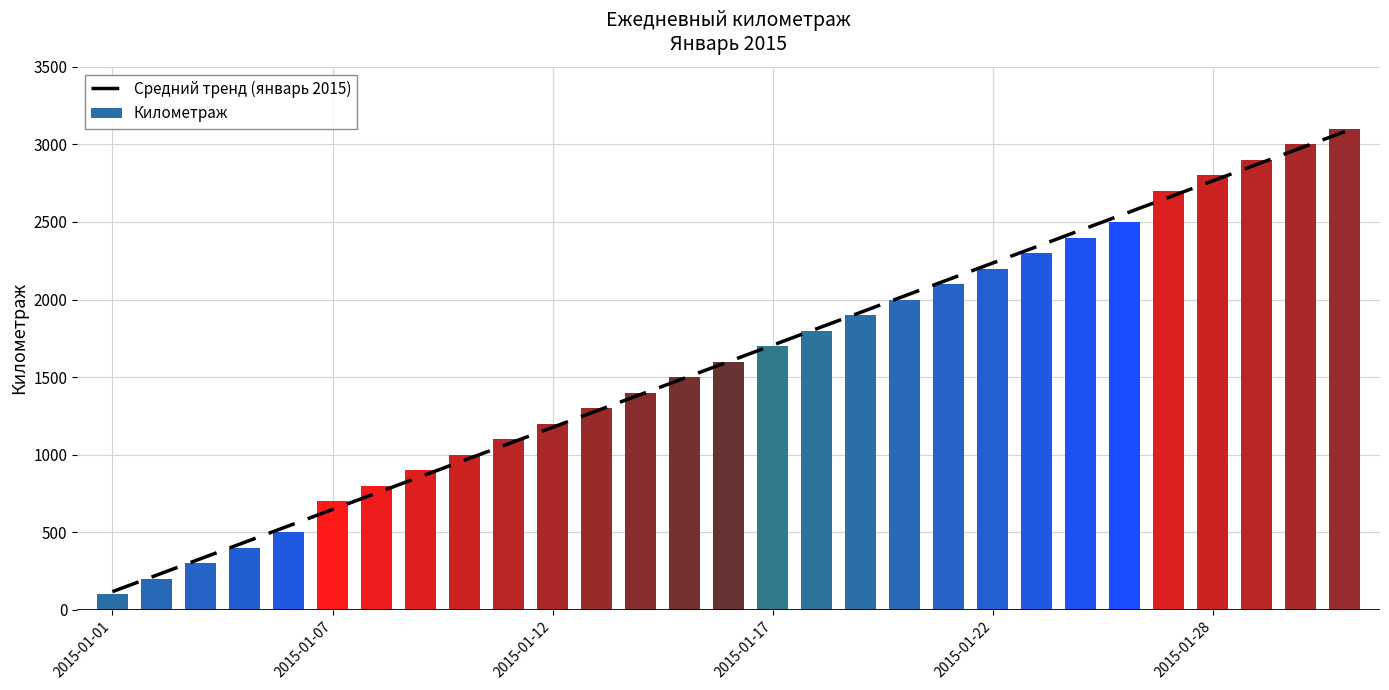

Is it true that Километраж equals 3100.0 at 28?

True